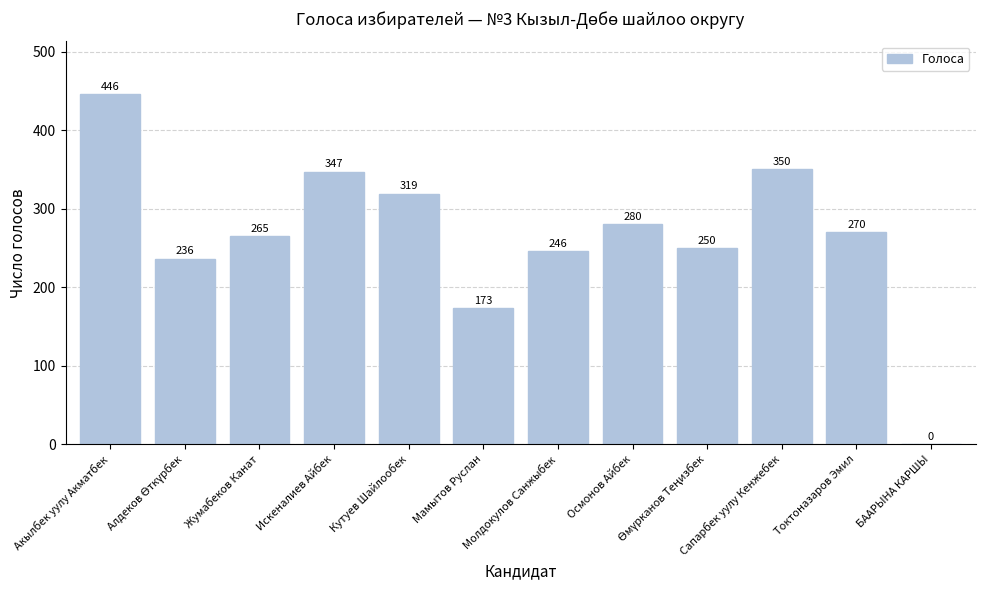

Which has a higher value, Кутуев Шайлообек or Молдокулов Санжыбек?

Кутуев Шайлообек